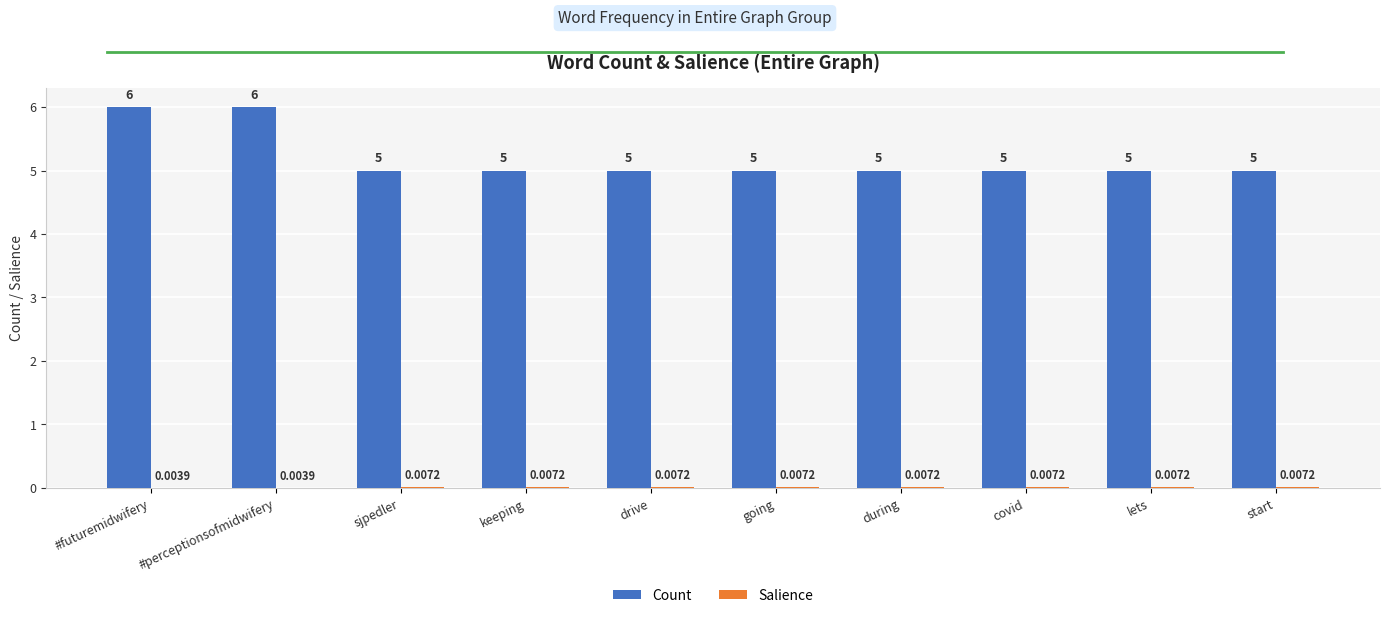

What is the total value across all series at sjpedler?

5.0